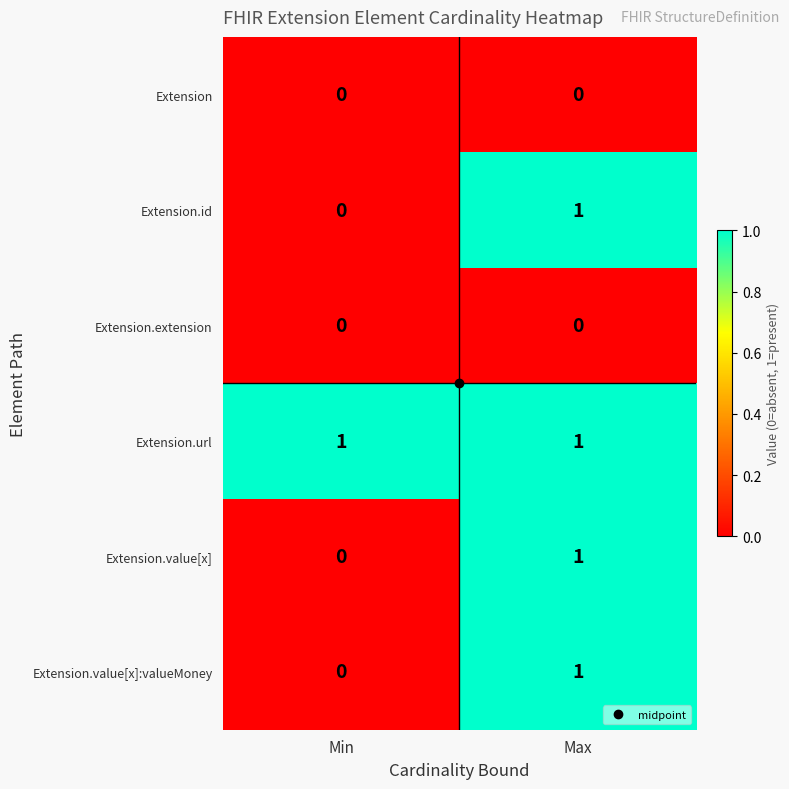

The Extension.url series shows 1 at Max. True or false?

True